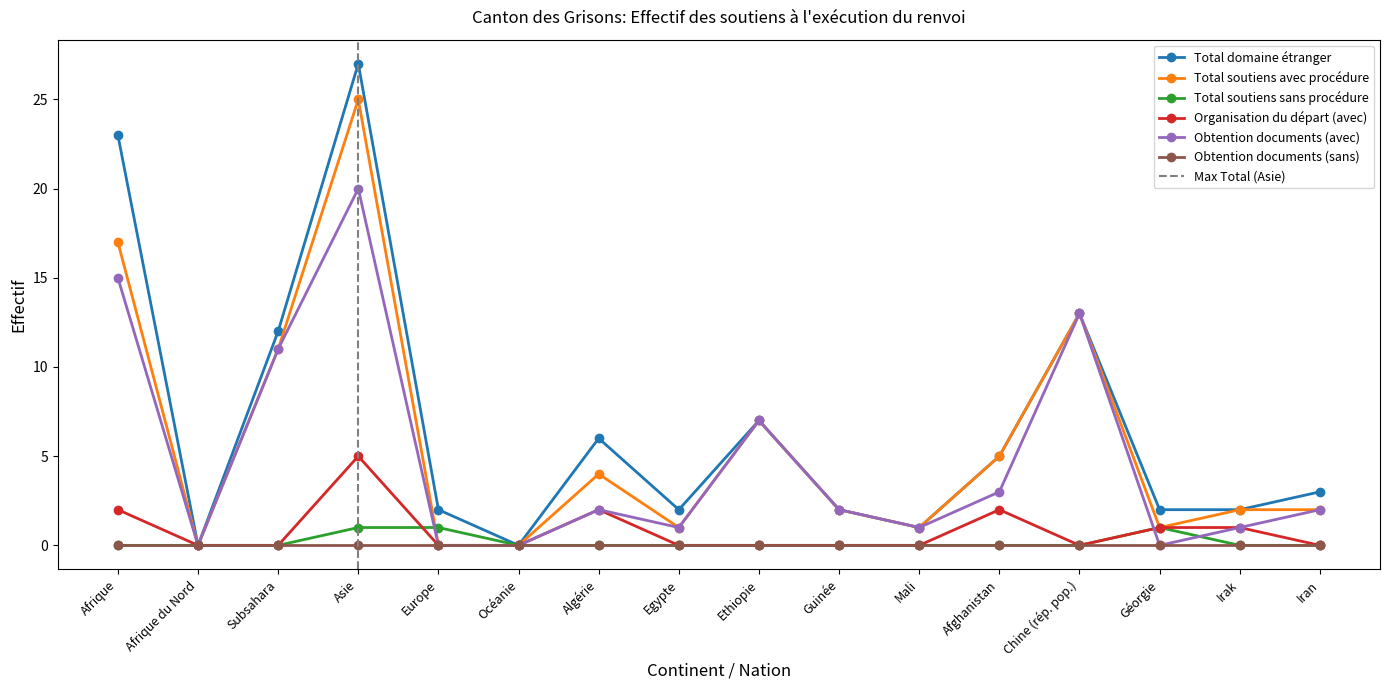

What is the label of the 4th point from the left?

Asie